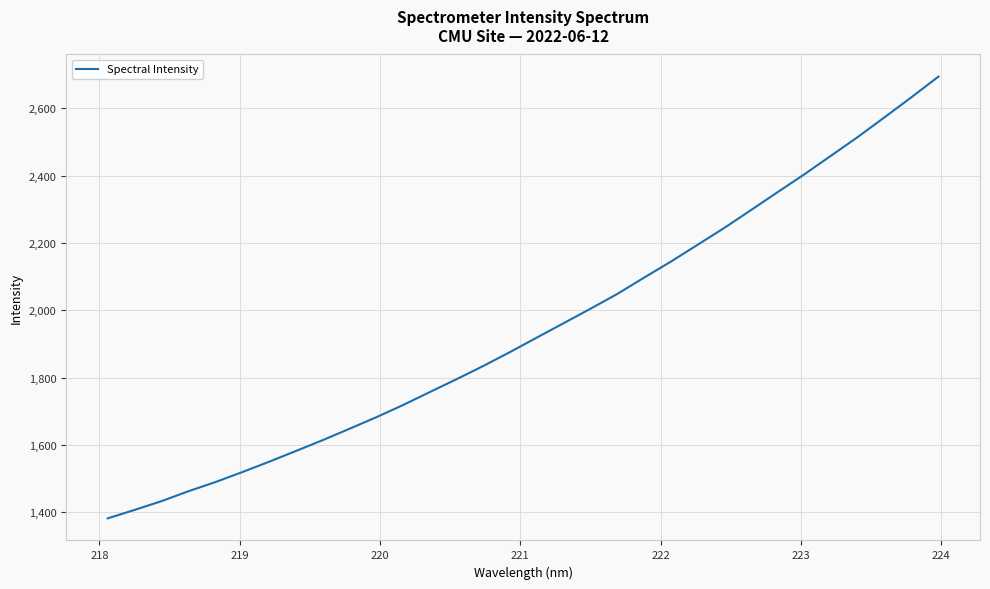

What is the difference between the maximum and minimum values?

1312.7